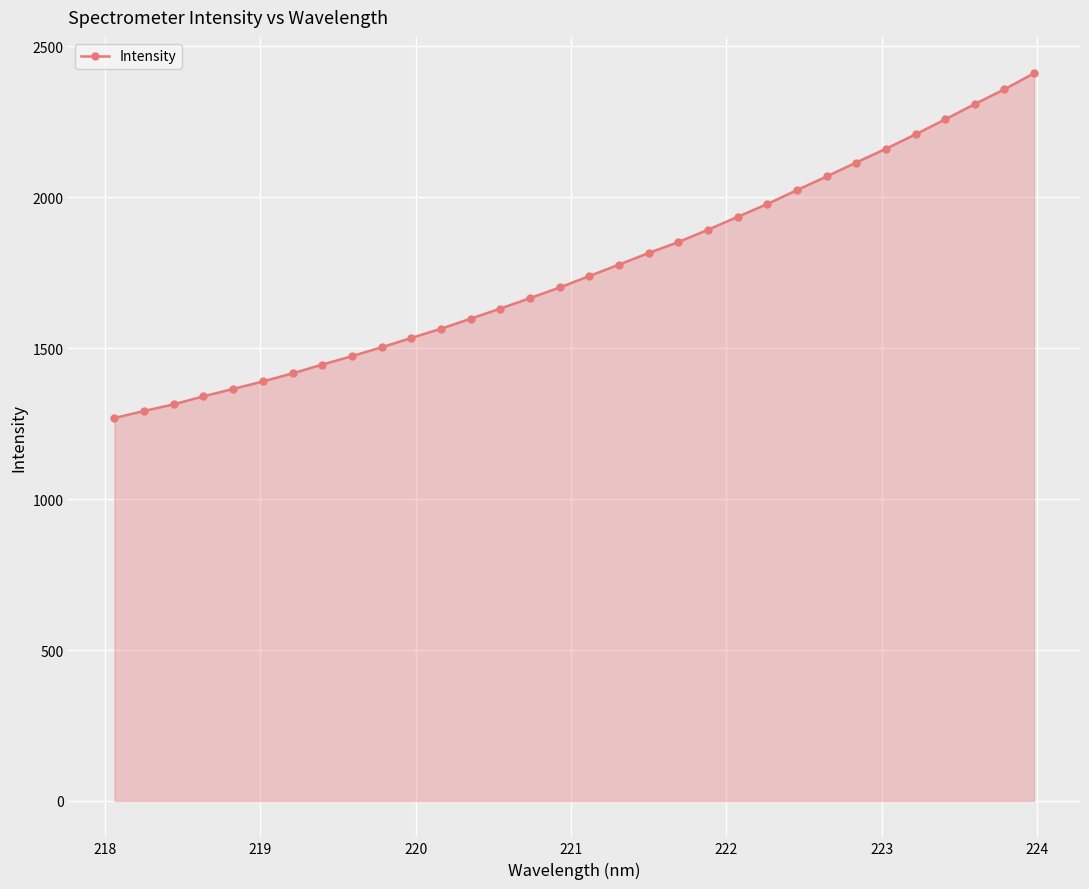

How many lines are shown in the chart?

1